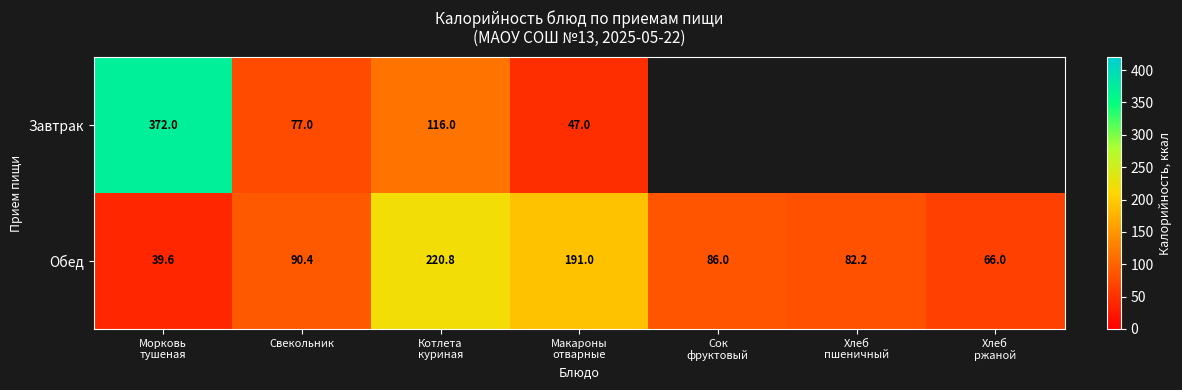

What is the lowest value of the Обед series?

39.6